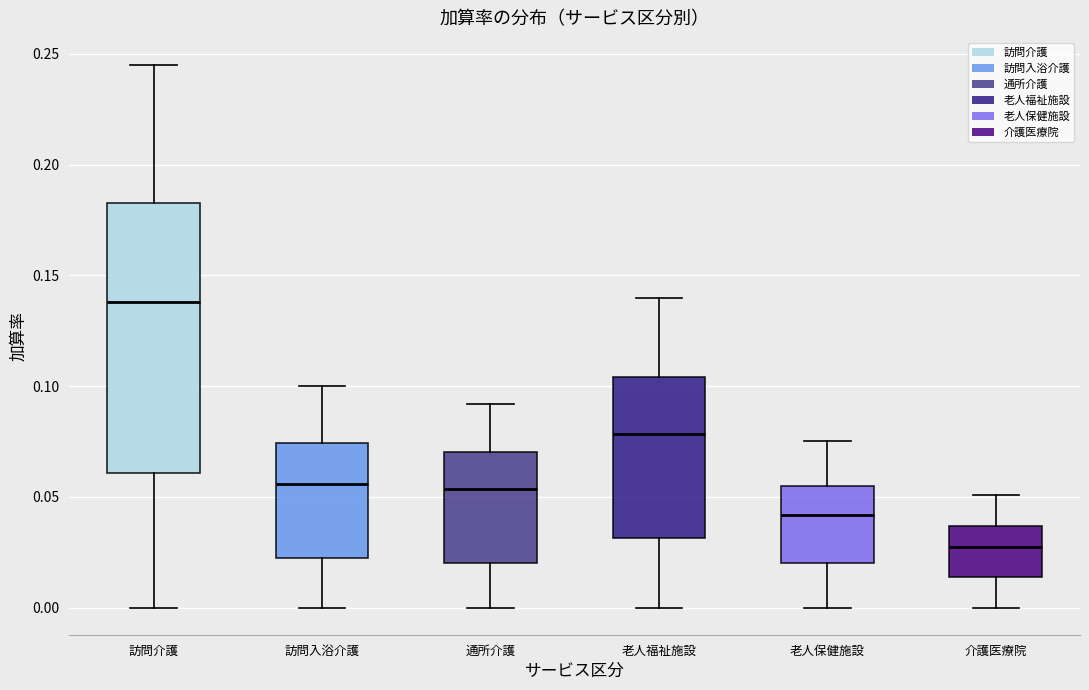

Which box's median line is the highest?

訪問介護